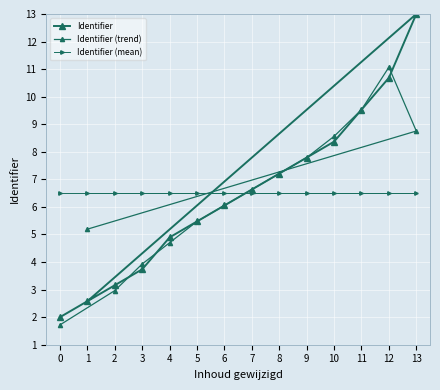

Count the number of data series in this chart.

3